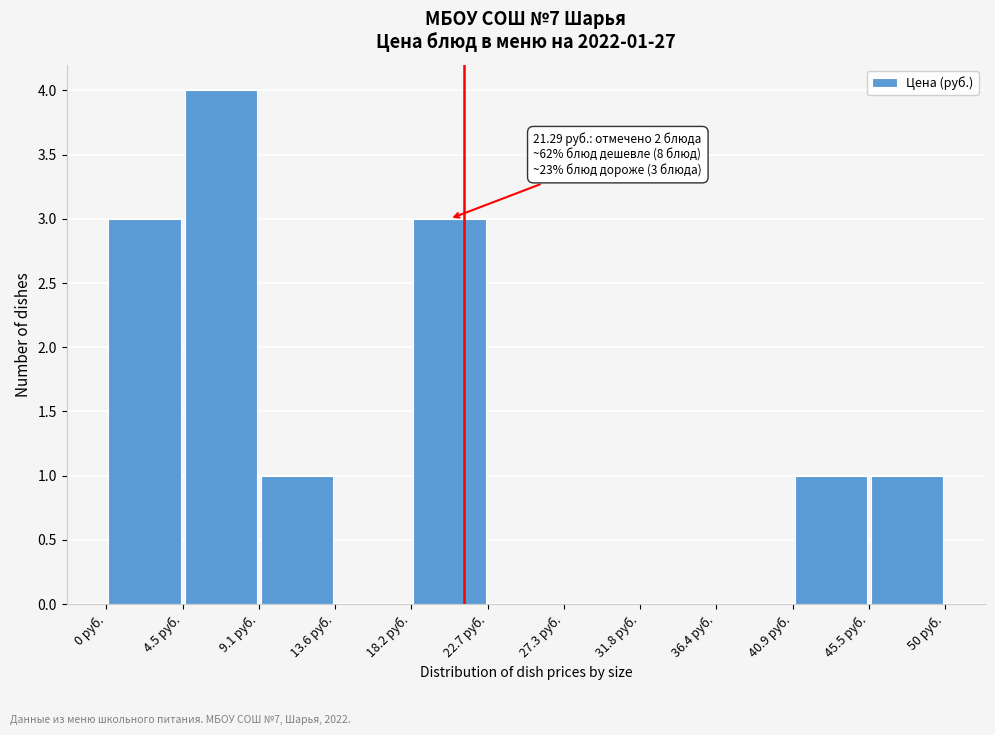

Over which range of the x-axis is the bar tallest?

4.5 to 9.0